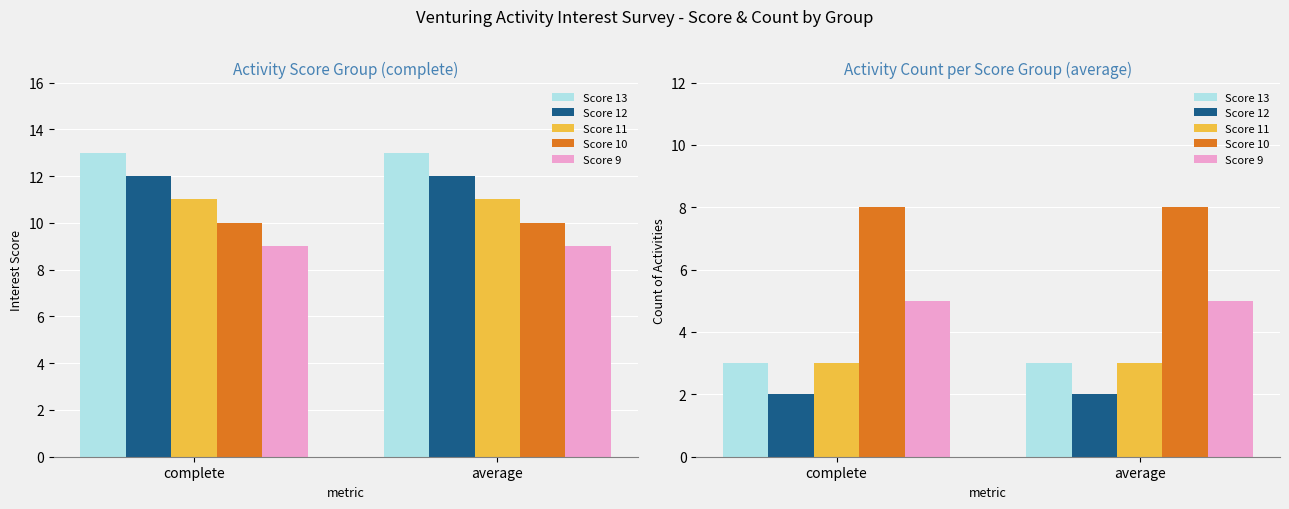

At which category does the chart reach its minimum across all series?

complete